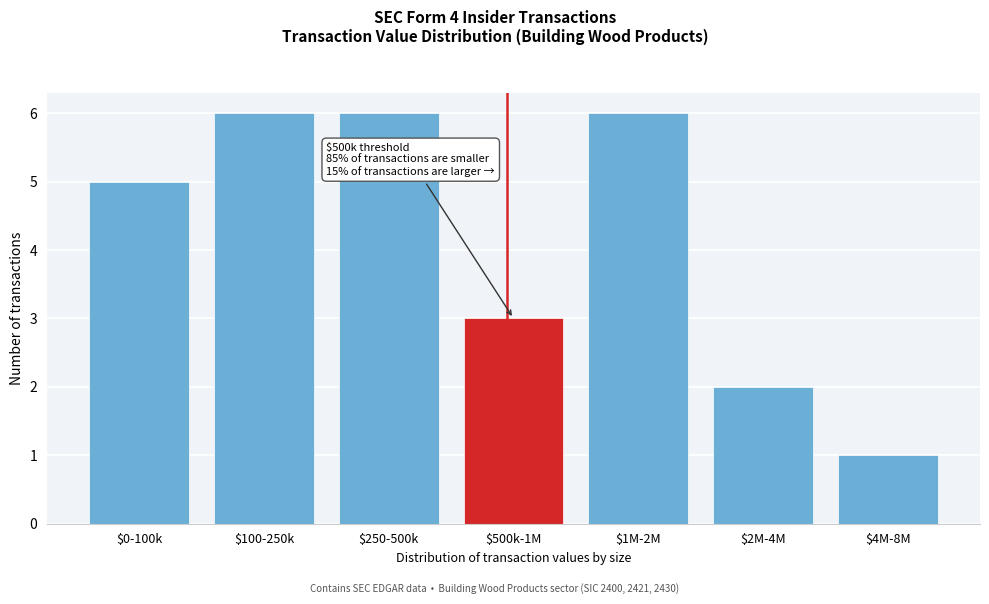

Reading left to right, what are all the values shown in this chart?

5	6	6	3	6	2	1